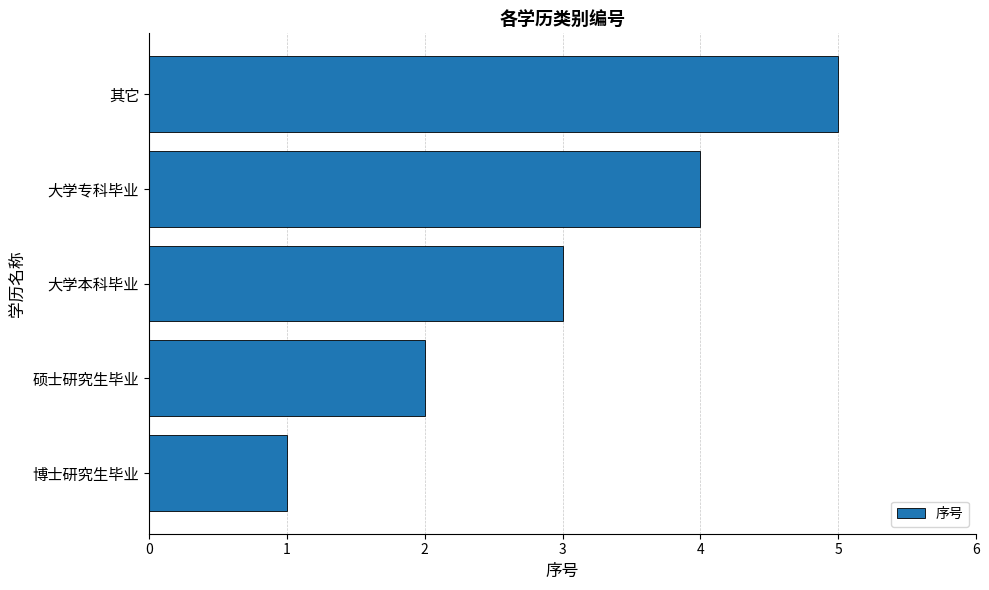

Rank the categories by value from highest to lowest.

其它, 大学专科毕业, 大学本科毕业, 硕士研究生毕业, 博士研究生毕业